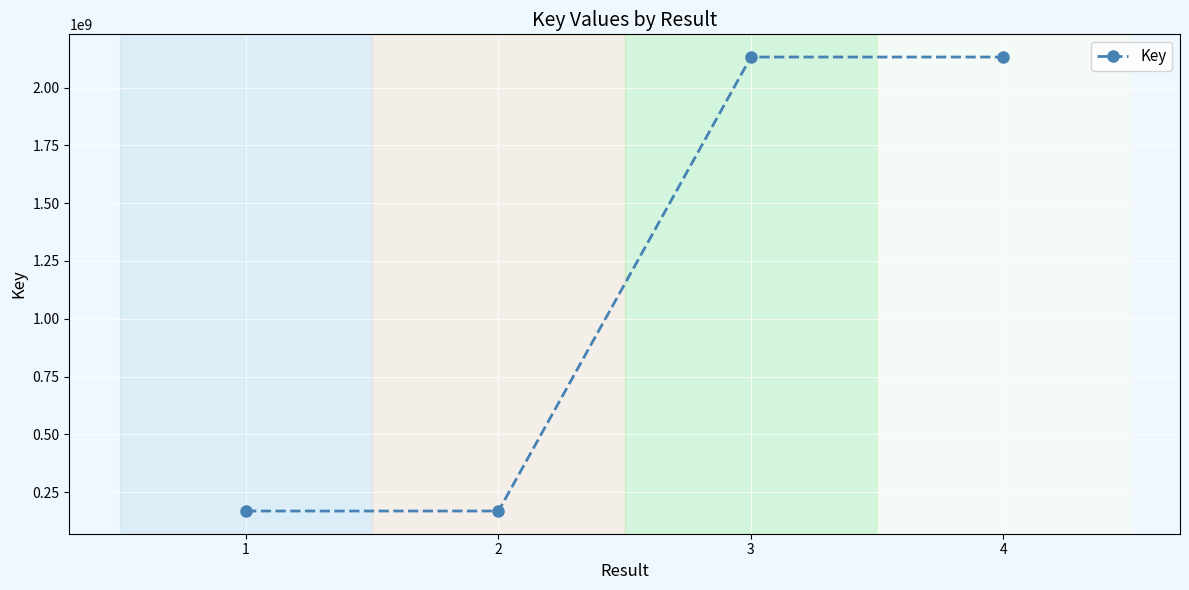

The chart shows a value of 168377479 at 1. True or false?

True